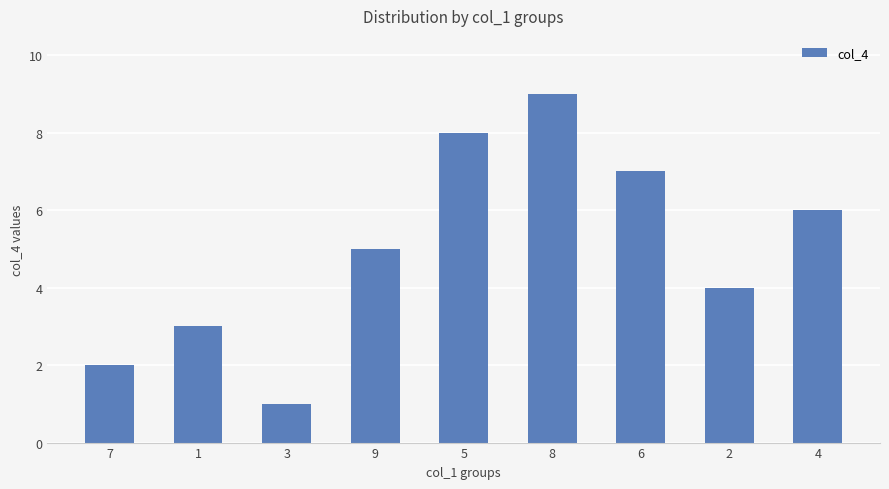

Rank the categories by value from lowest to highest.

3, 7, 1, 2, 9, 4, 6, 5, 8